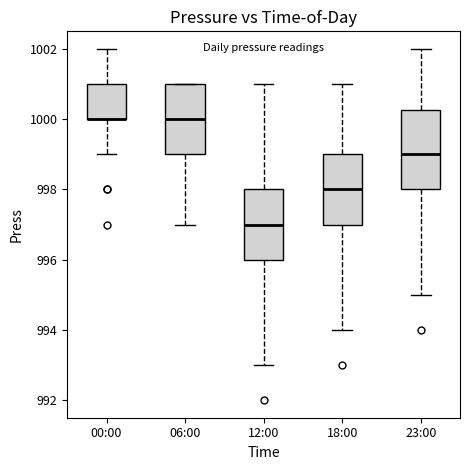

Reading left to right, transcribe this box plot: for each box, give where its median line is, the range the box spans, and where its two whiskers end, as read against the y-axis. The values are not printed on the chart, so give them approximately, as read against the axis.

00:00: median 1000.0 (drawn on the box's lower edge), box 1000.0 to 1001.0, whiskers 999.0 to 1002.0
06:00: median 1000.0, box 999.0 to 1001.0, whiskers 997.0 to 1001.0
12:00: median 997.0, box 996.0 to 998.0, whiskers 993.0 to 1001.0
18:00: median 998.0, box 997.0 to 999.0, whiskers 994.0 to 1001.0
23:00: median 999.0, box 998.0 to 1000.2, whiskers 995.0 to 1002.0